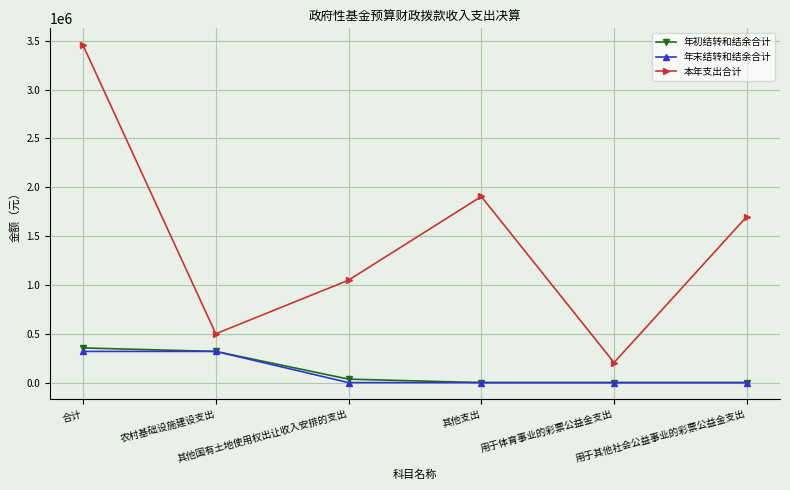

At which label does 年末结转和结余合计 first exceed 128?

合计